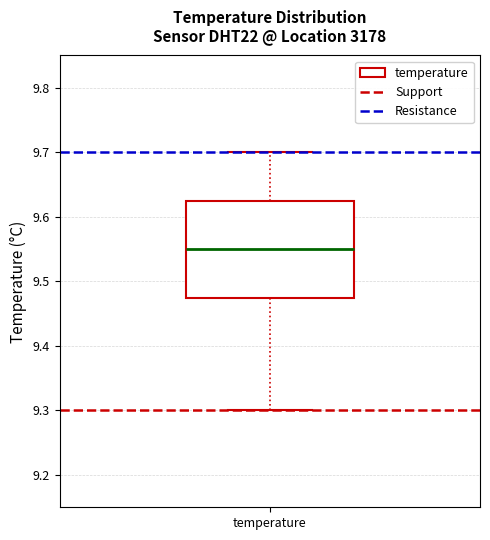

Where is the lower edge of the box for temperature on the y-axis? The values are not printed on the chart, so give them approximately, as read against the axis.

9.48